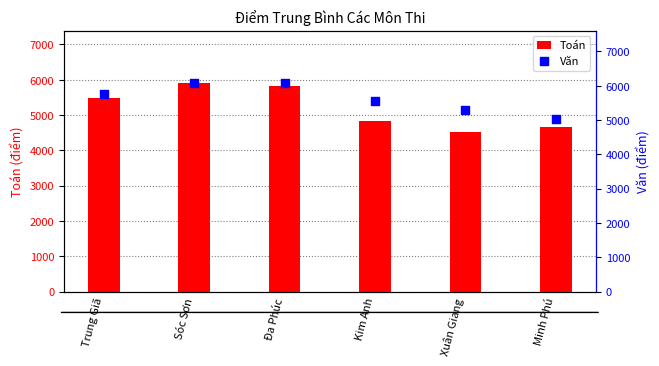

What are all the series names shown in the legend?

Toán, Văn